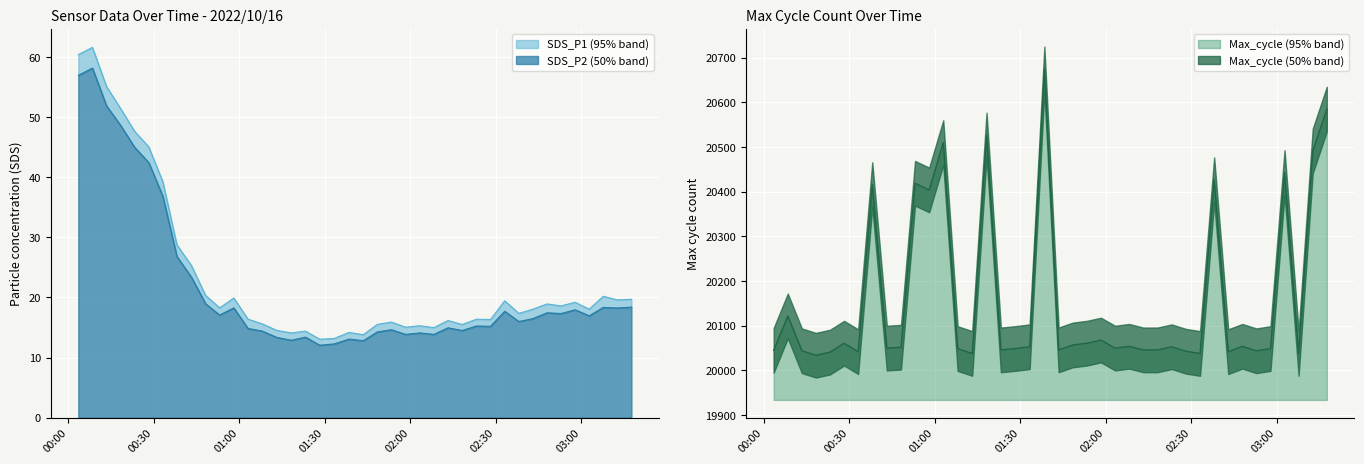

True or false: SDS_P2 and SDS_P1 cross at least once.

False